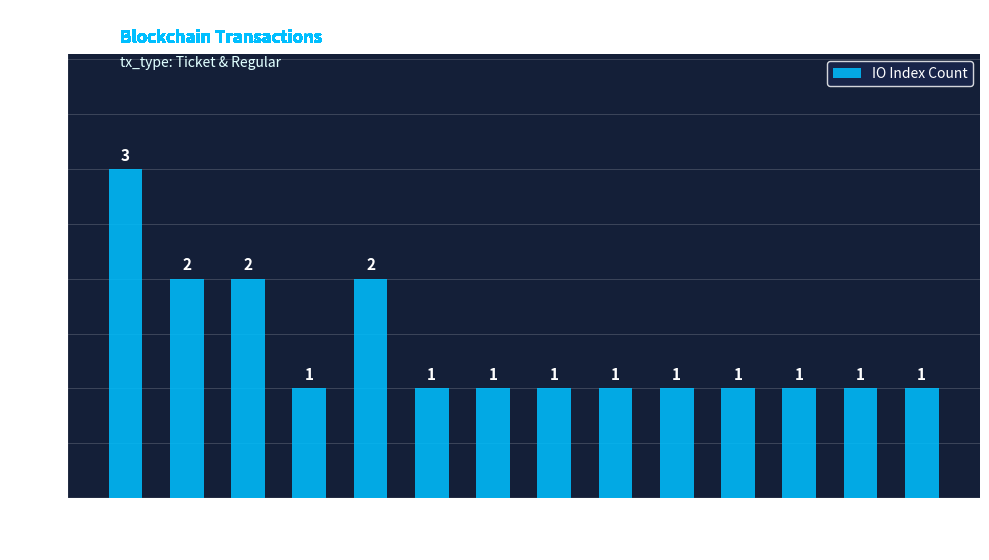

How many values are between 1 and 2?

13